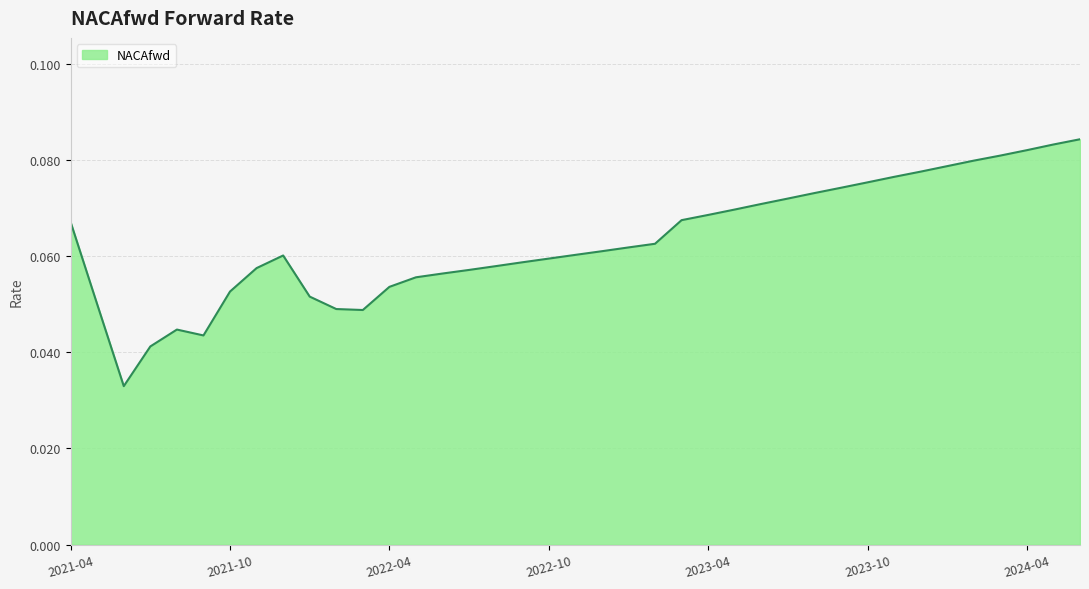

At which category does the chart reach its minimum across all series?

2021-06